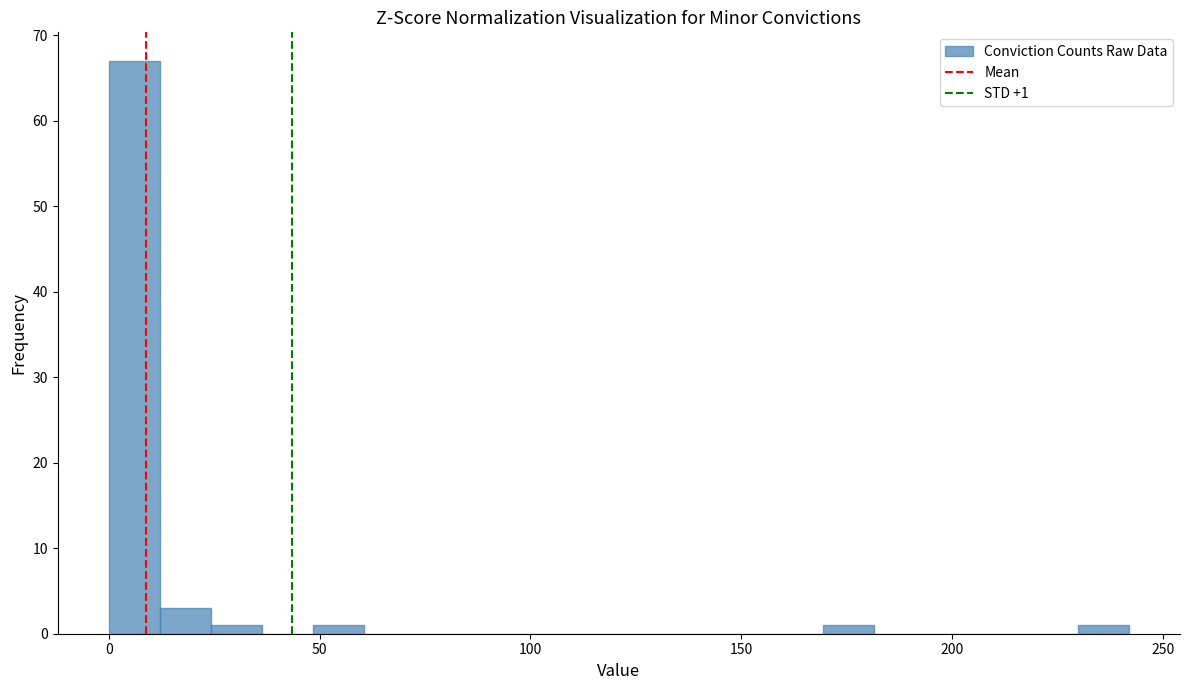

Around what value on the x-axis is the tallest bar? Give the approximate position of its centre, as read against the axis.

5